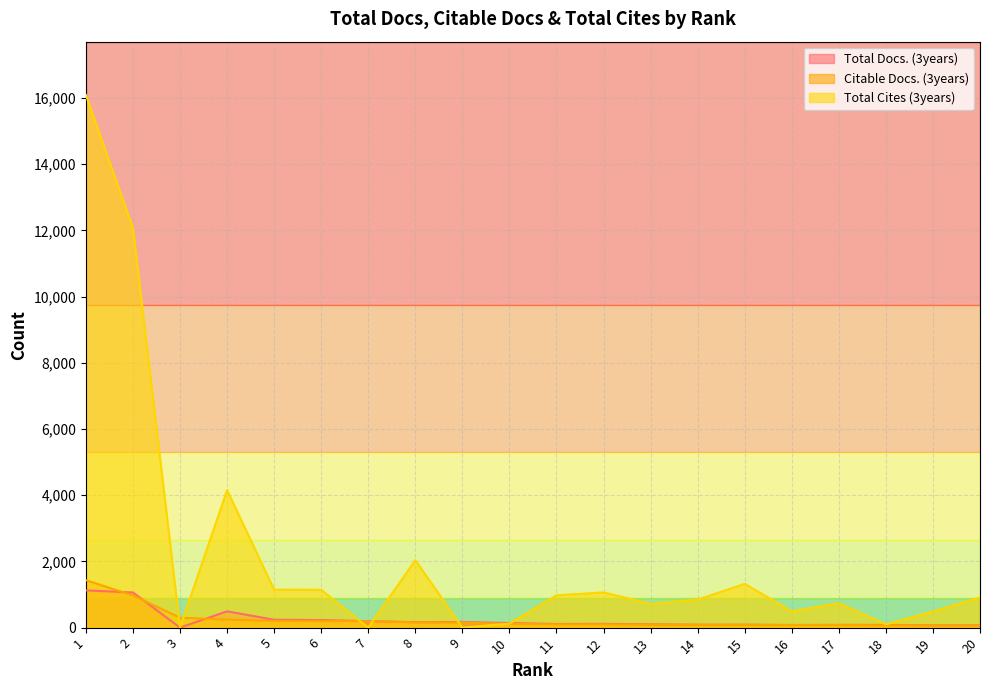

Where does the Total Cites (3years) series first go above 912?

1